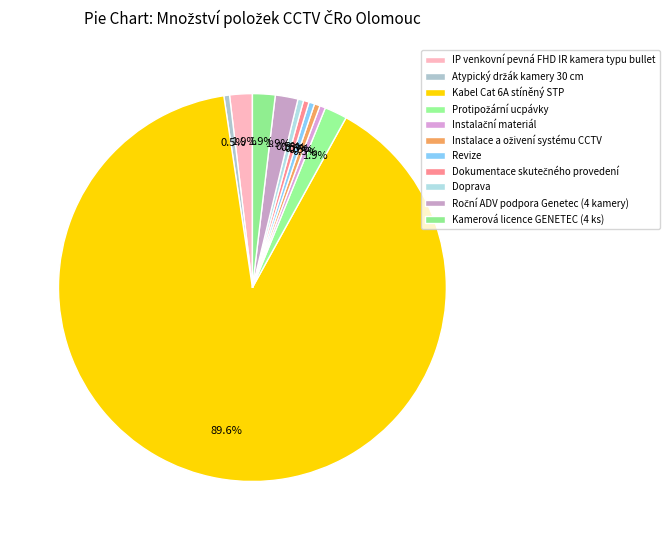

To the nearest percent, what percentage of the pie is IP venkovní pevná FHD IR kamera typu bullet?

2%